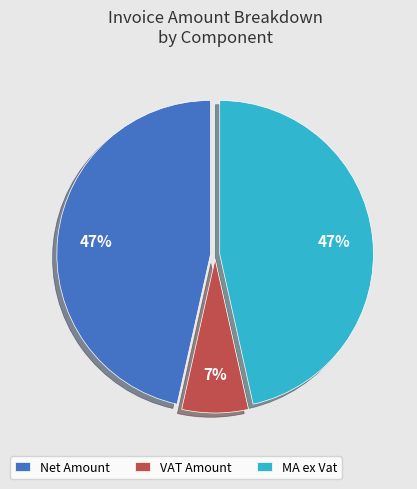

Which slice is the smallest?

VAT Amount